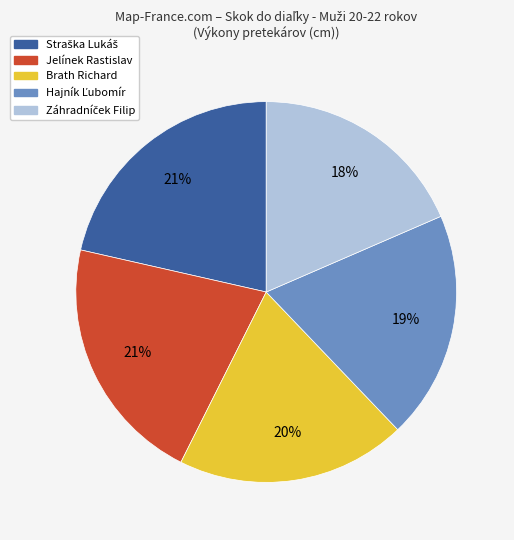

Does Jelínek Rastislav account for over 50% of the chart?

No